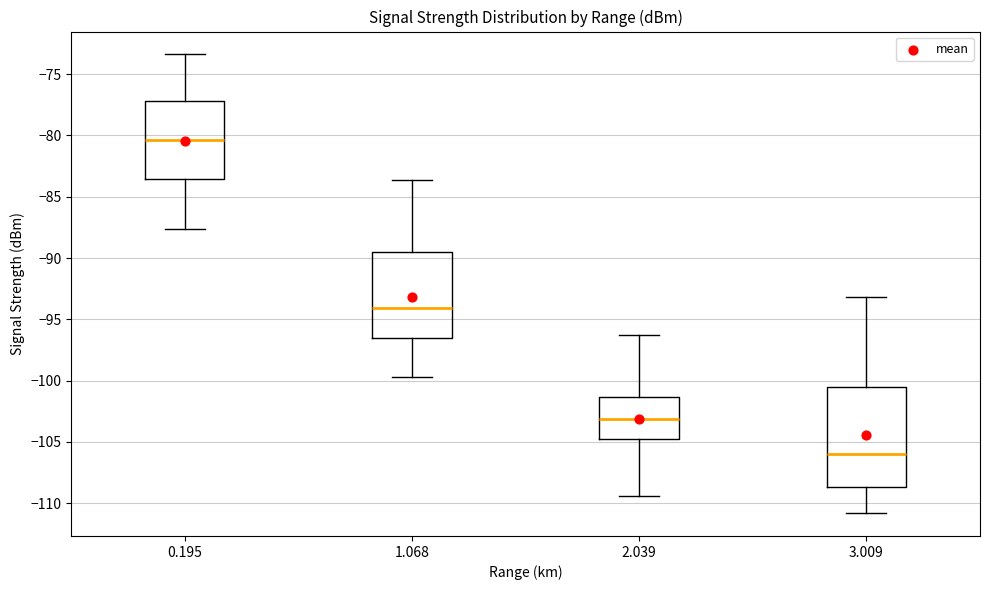

Which box is the tallest, from its lower edge to its upper edge?

3.009